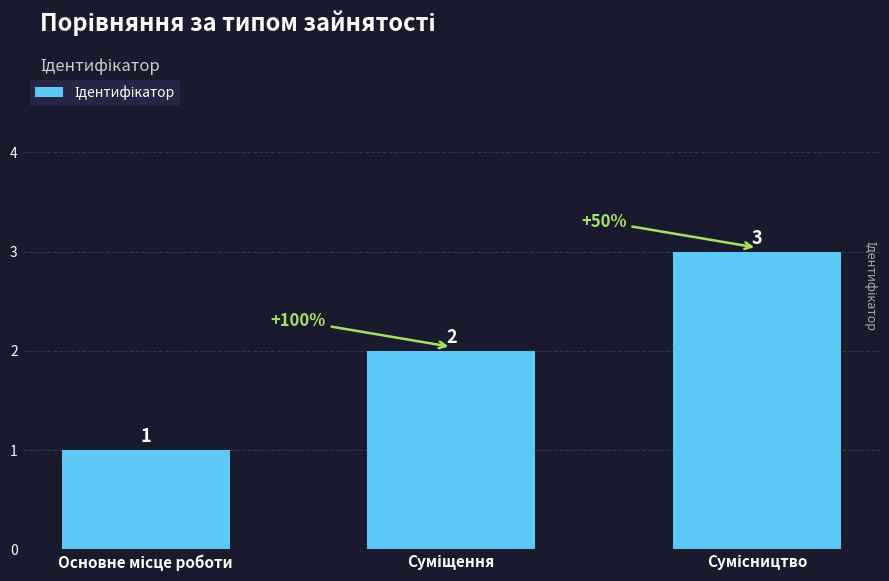

Reading right to left, transcribe all the data shown in this chart.

3	2	1